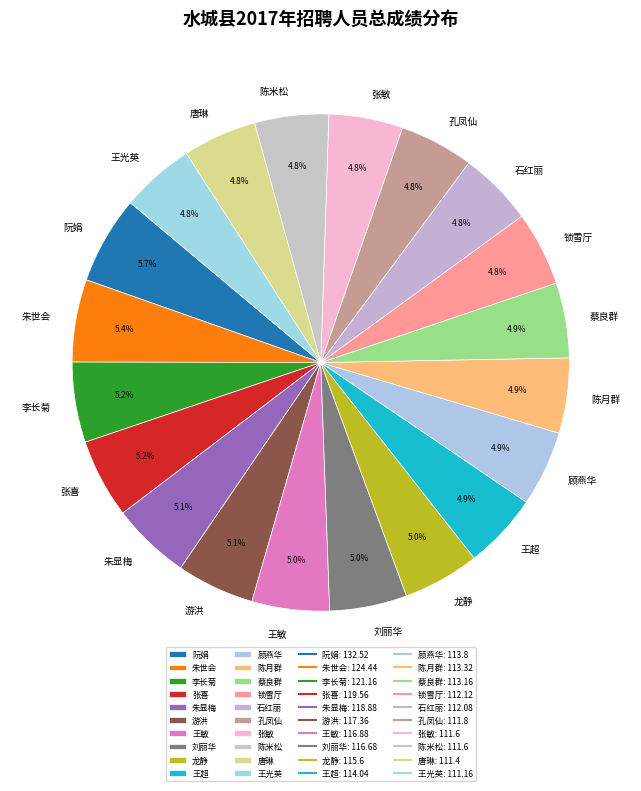

The 游洪 slice represents 5% of the pie. True or false?

True